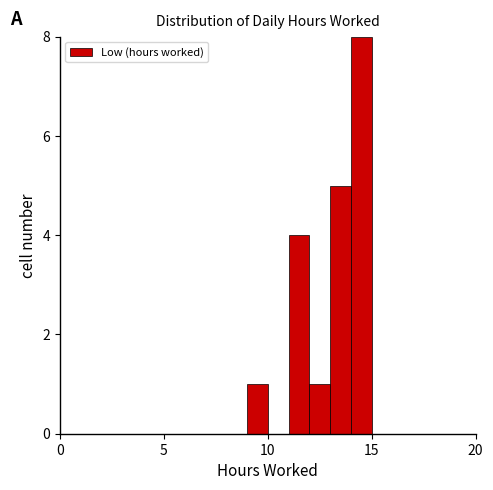

Around what value on the x-axis is the tallest bar? Give the approximate position of its centre, as read against the axis.

14.5